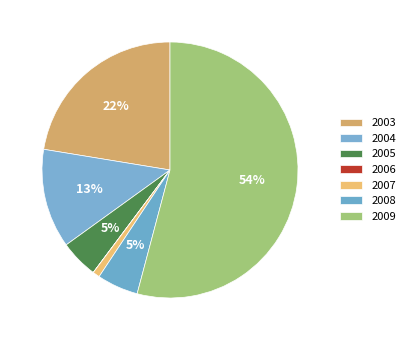

To the nearest percent, what is the difference between the largest and smallest slice percentages?

54%